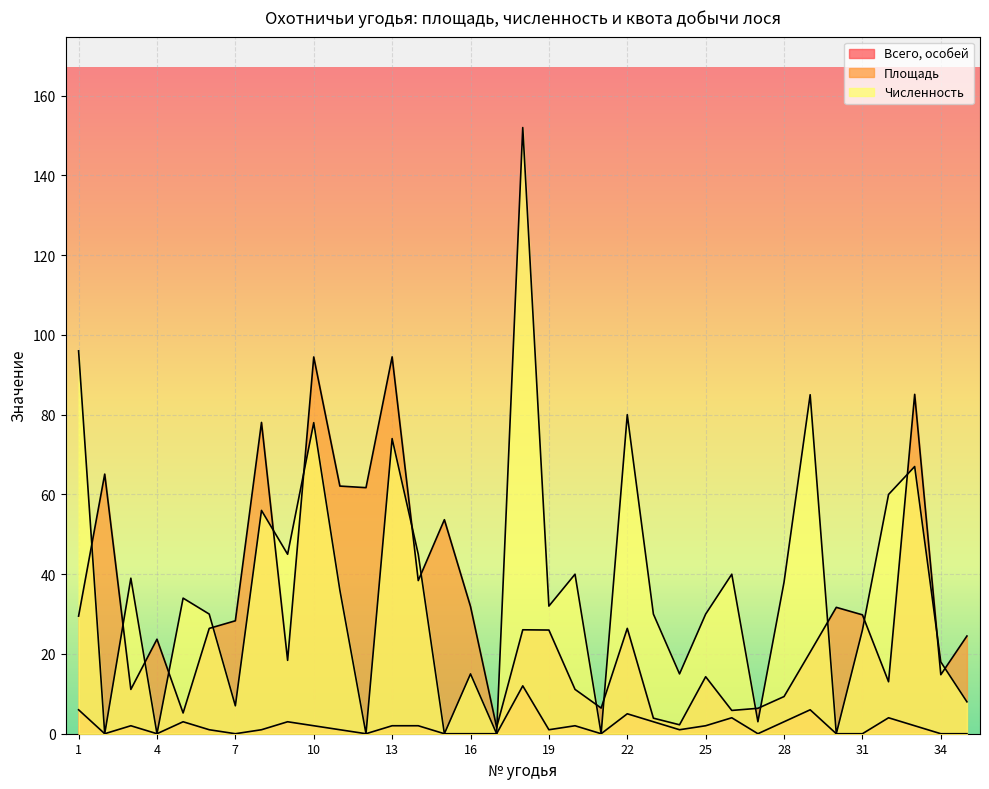

What is the difference between the Численность values at 7 and 1?

89.0